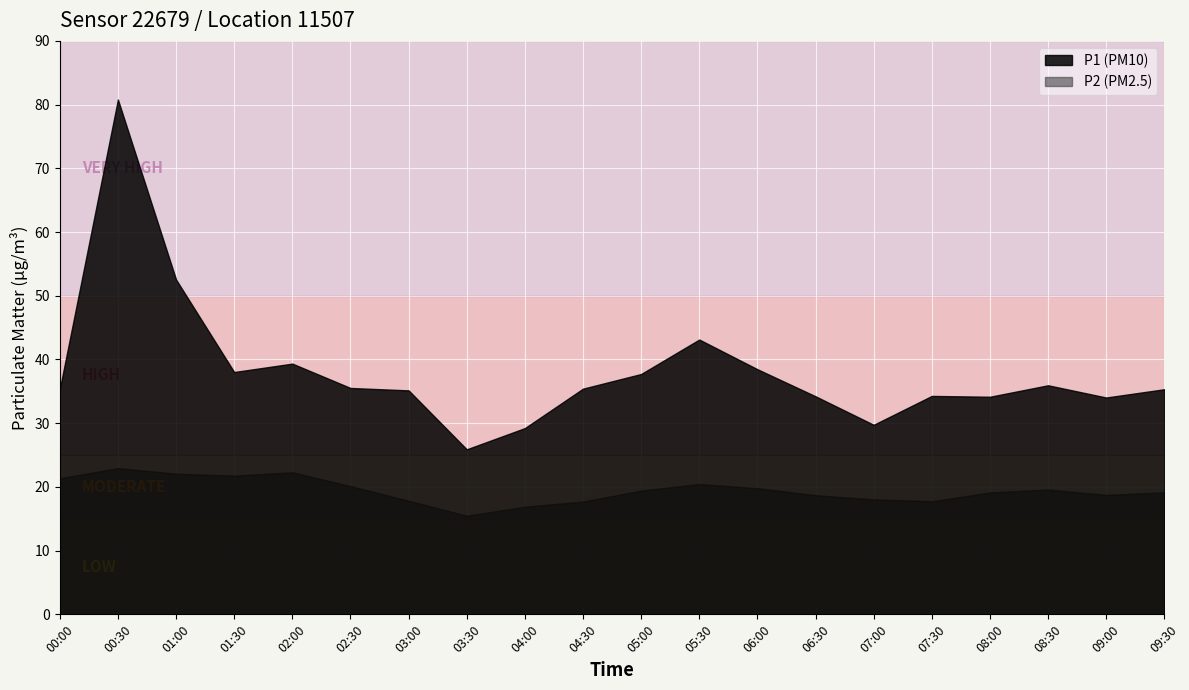

Reading left to right, list all the values displayed in this chart.

P1: 35.3	80.8	52.5	38.0	39.4	35.5	35.1	25.9	29.2	35.4	37.7	43.1	38.5	34.2	29.8	34.3	34.1	36.0	34.0	35.3
P2: 21.4	22.9	22.1	21.8	22.3	20.1	17.8	15.5	16.9	17.7	19.4	20.4	19.8	18.7	18.1	17.8	19.1	19.6	18.8	19.1